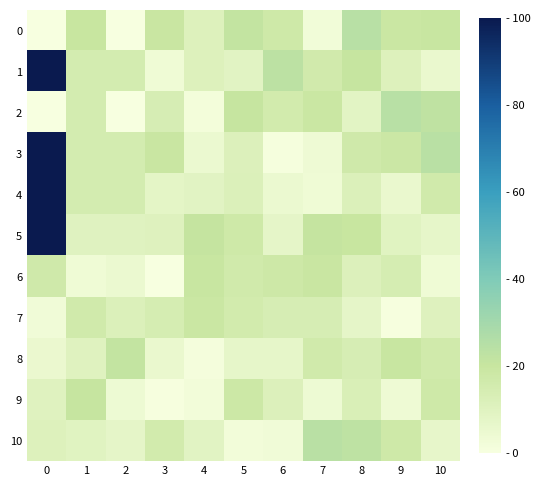

At how many categories does at least one series exceed 9?

11